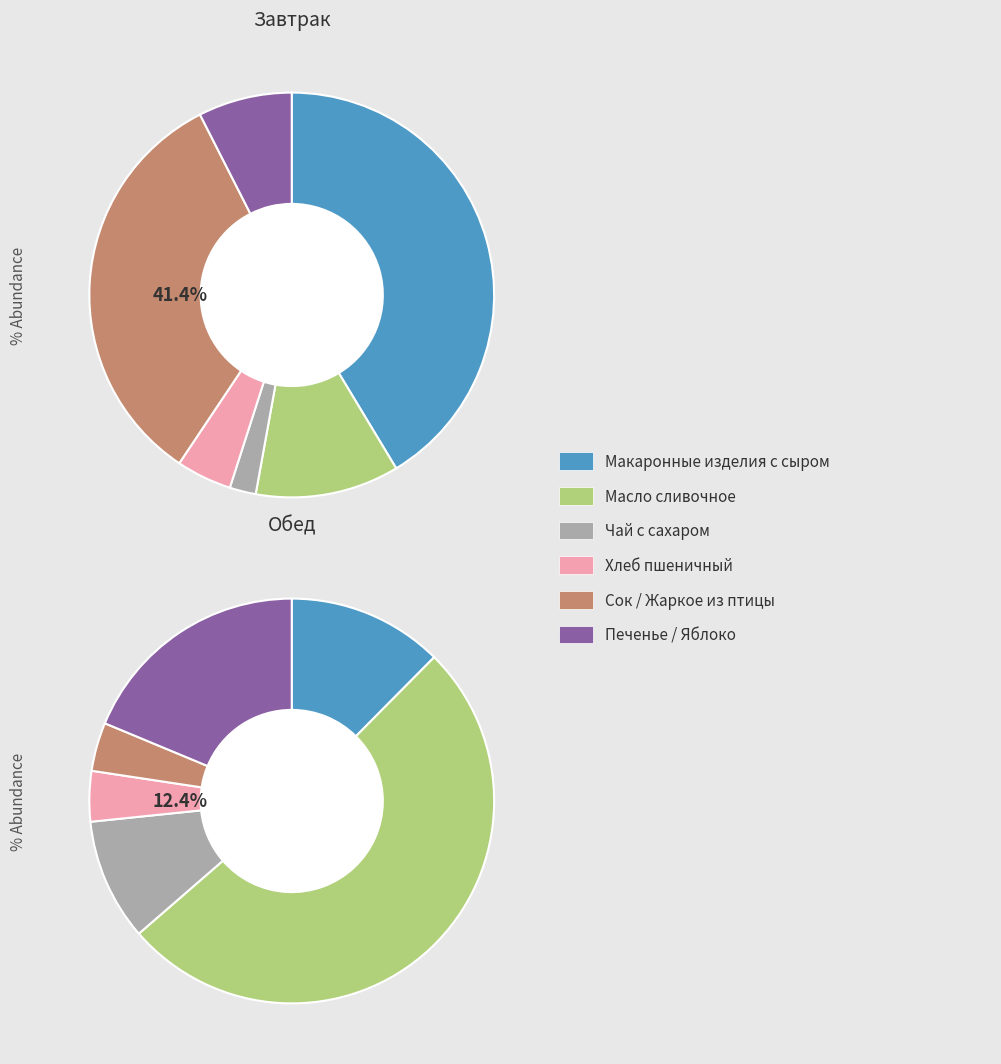

Which slice is the largest?

Масло сливочное